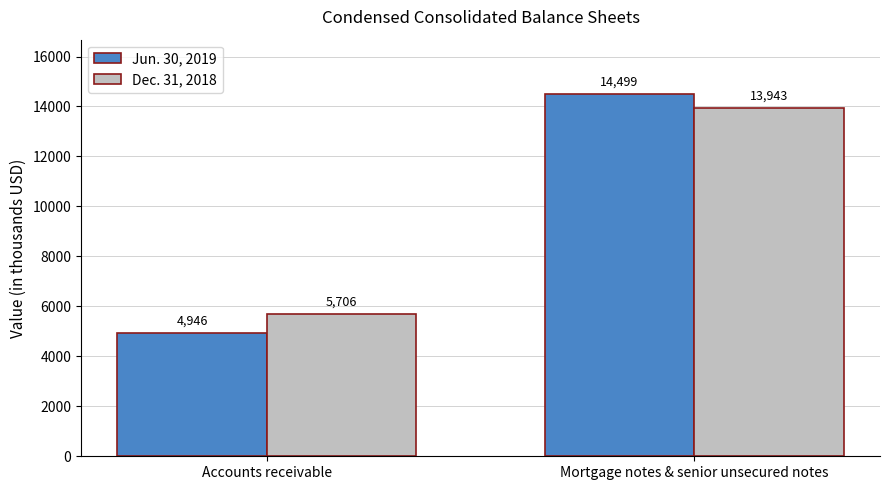

How many groups of bars are there?

2